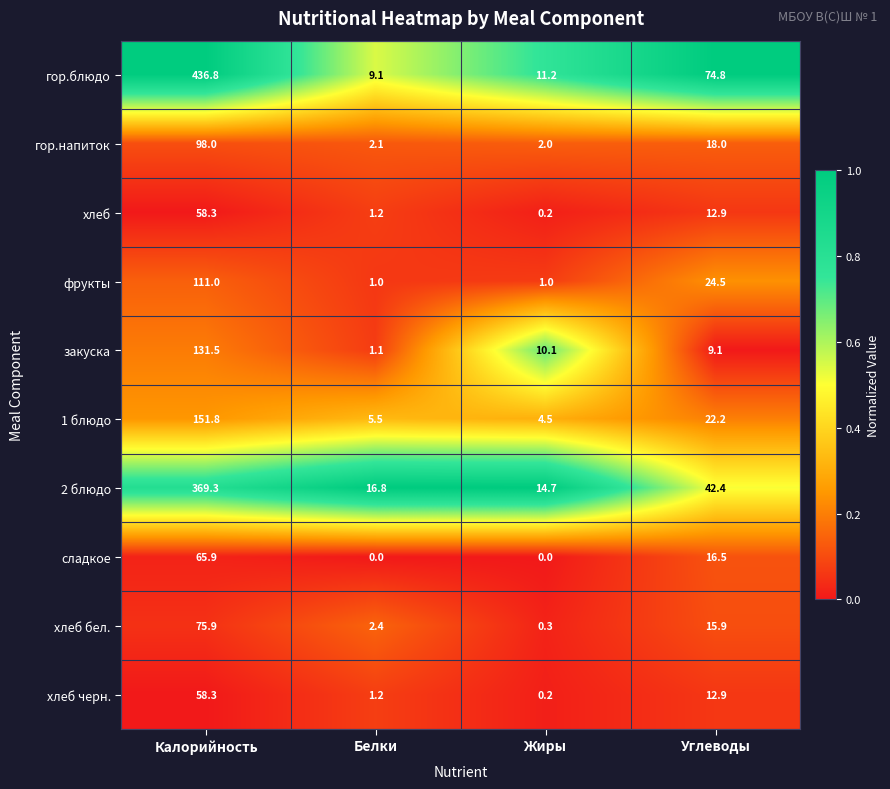

Where is 1 блюдо nearest to the value 78?

Углеводы